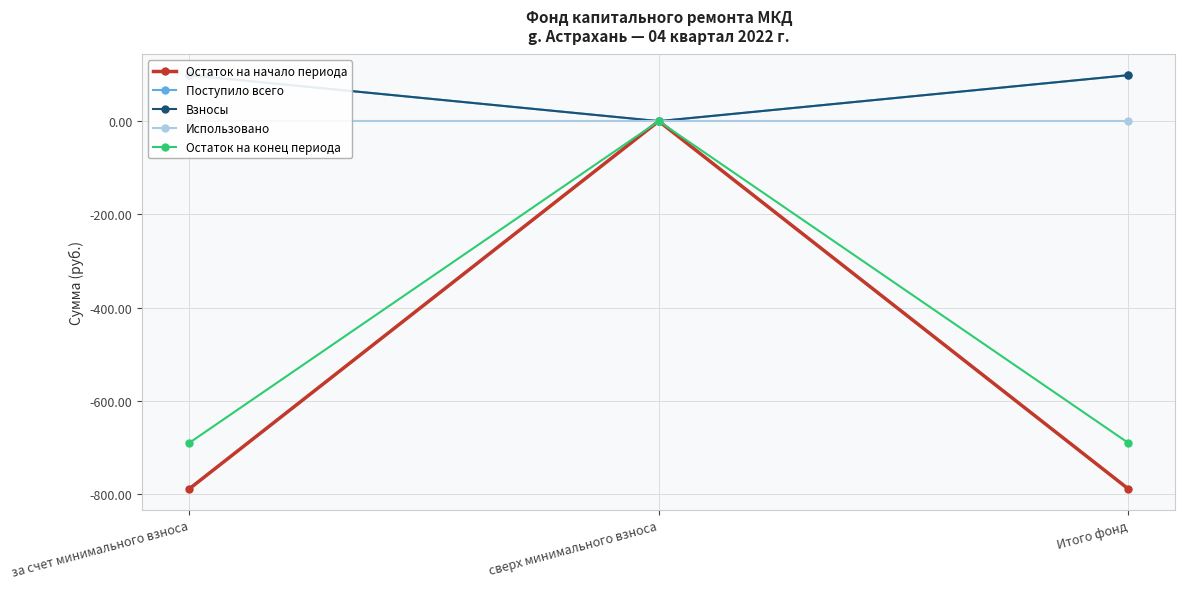

Between за счет минимального взноса and сверх минимального взноса, which series saw the biggest shift?

Остаток на начало периода